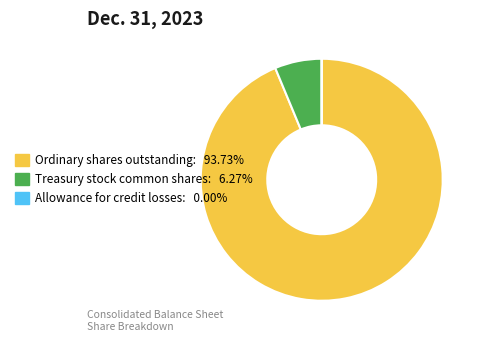

Approximately how many times larger is the value at Ordinary shares outstanding: 93.73% compared to Treasury stock common shares: 6.27%?

14.9